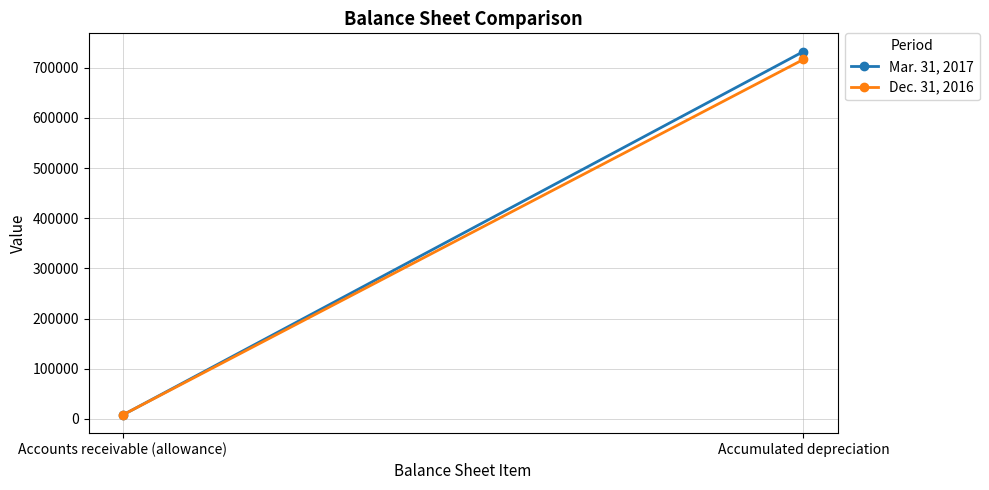

Count the Dec. 31, 2016 values in the range 7768 to 716665.

2